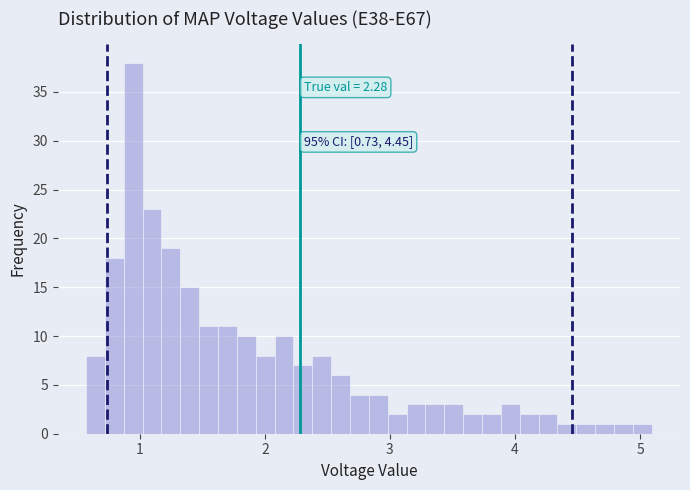

Read against the x-axis, roughly where is the centre of the tallest bar?

0.9